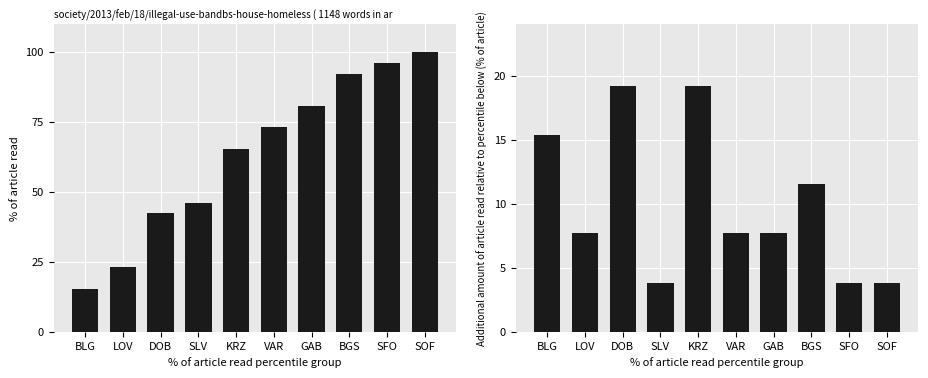

How many groups of bars are there?

10